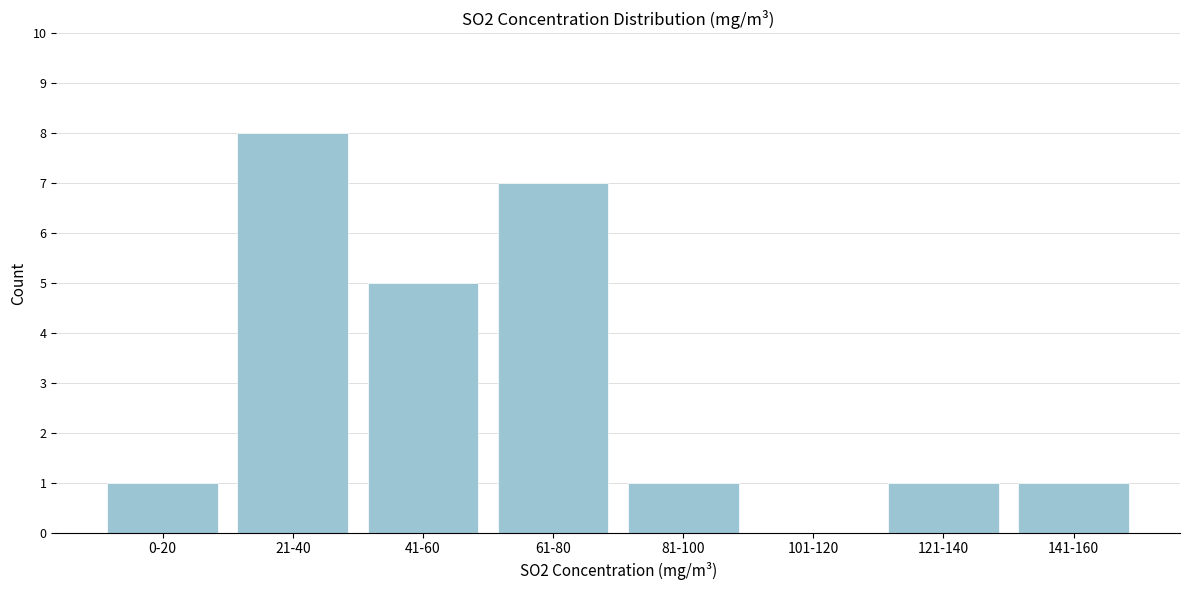

Reading left to right, list all the values displayed in this chart.

0-20=1	21-40=8	41-60=5	61-80=7	81-100=1	101-120=0	121-140=1	141-160=1